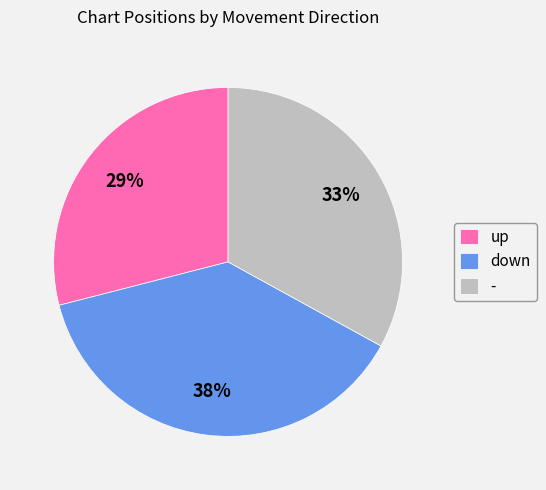

What percentage is the up slice, to the nearest percent?

29%